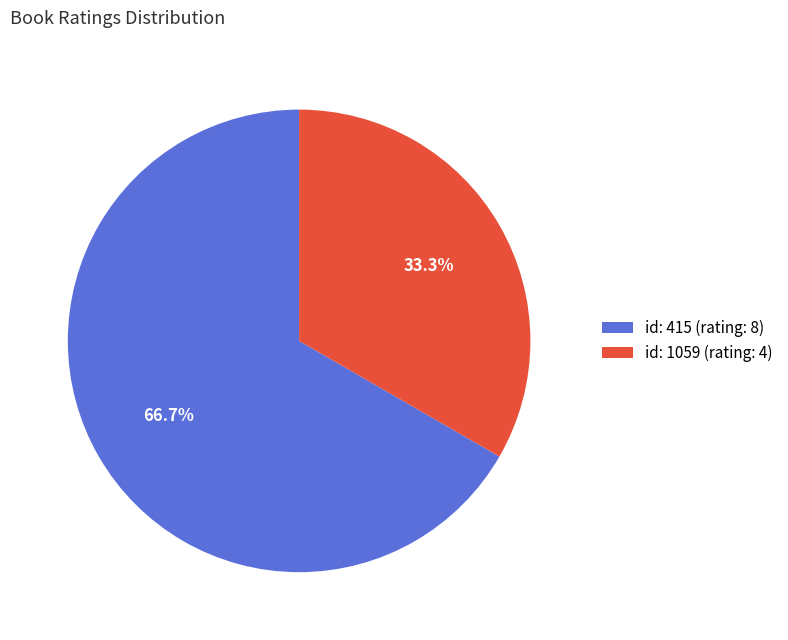

Rank the categories by value from lowest to highest.

id: 1059 (rating: 4), id: 415 (rating: 8)